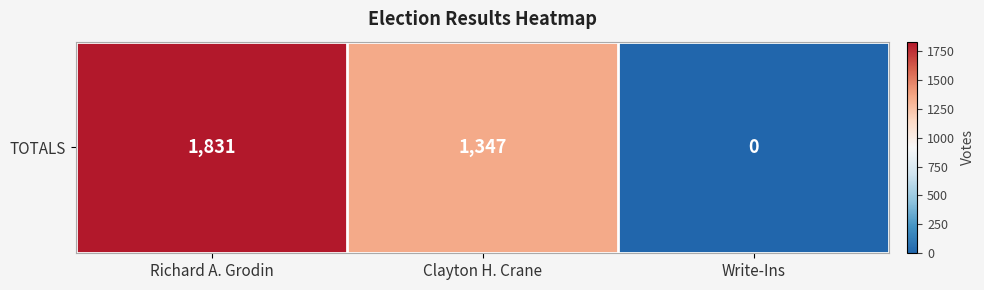

Which has a higher value, Write-Ins or Clayton H. Crane?

Clayton H. Crane